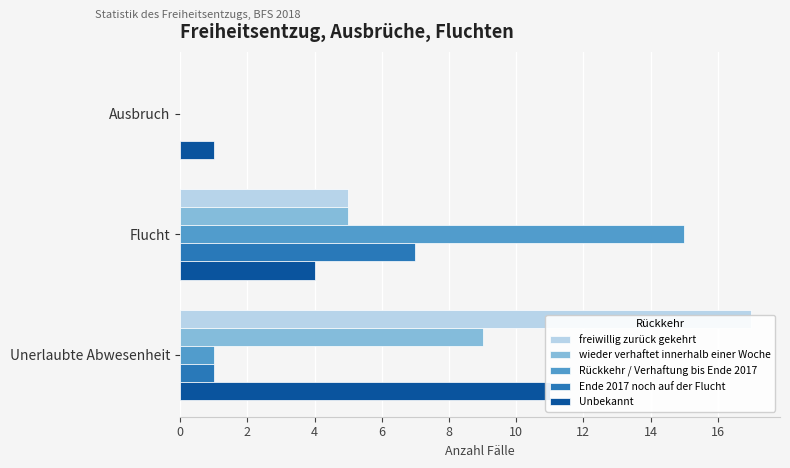

Reading right to left, what are all the values shown in this chart?

freiwillig zurück gekehrt: 4=17	2=5	0=0
wieder verhaftet innerhalb einer Woche: 4=9	2=5	0=0
Rückkehr / Verhaftung bis Ende 2017: 4=1	2=15	0=0
Ende 2017 noch auf der Flucht: 4=1	2=7	0=0
Unbekannt: 4=11	2=4	0=1